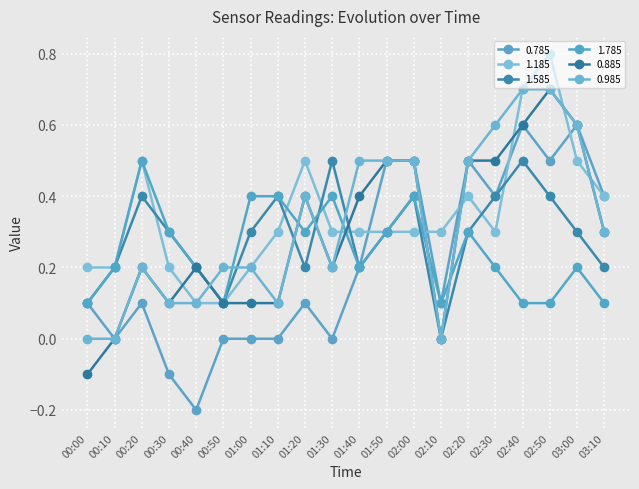

What is the value of the 1.785 point at the 14th from the left?

0.1